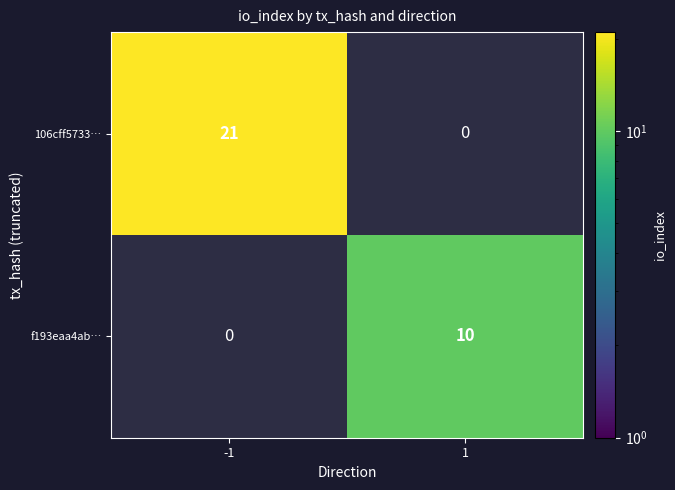

How many distinct data groups are displayed?

2